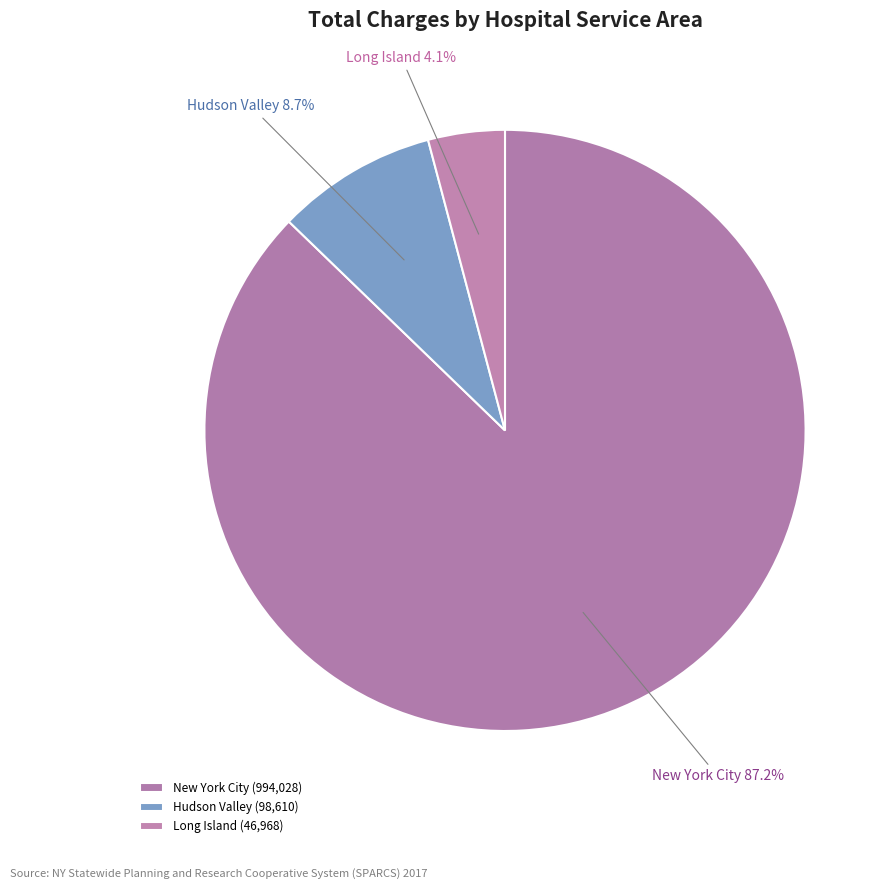

Does New York City represent more than half of the total?

Yes